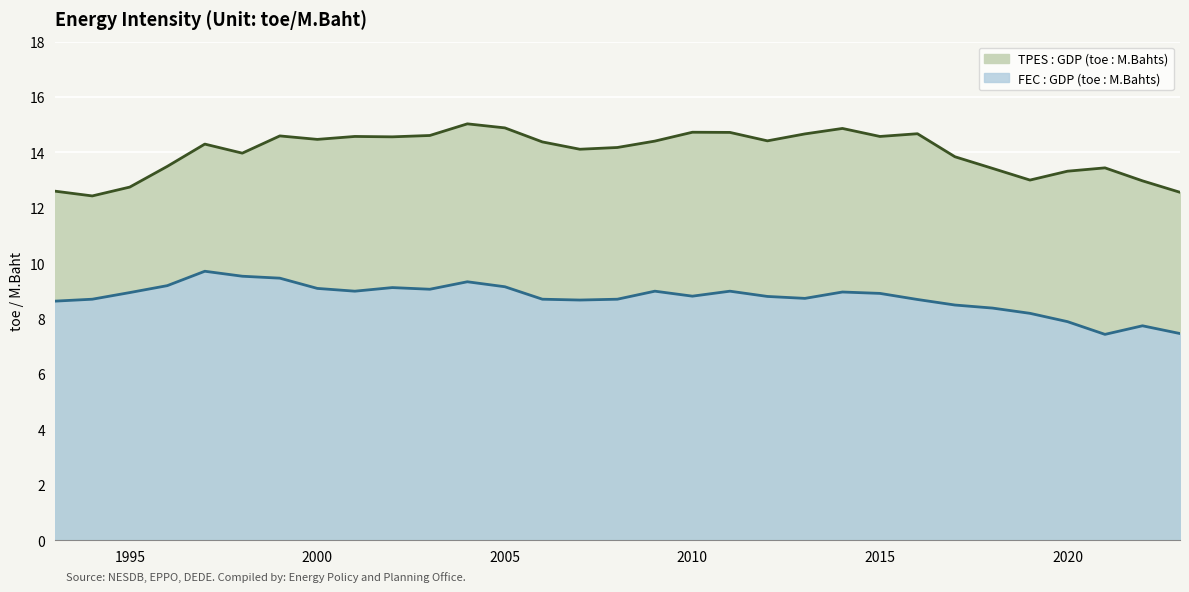

Reading left to right, what are all the values shown in this chart?

TPES : GDP (toe : M.Bahts): 1993=12.6	1994=12.4	1995=12.7	1996=13.5	1997=14.3	1998=14.0	1999=14.6	2000=14.5	2001=14.6	2002=14.6	2003=14.6	2004=15.0	2005=14.9	2006=14.4	2007=14.1	2008=14.2	2009=14.4	2010=14.7	2011=14.7	2012=14.4	2013=14.7	2014=14.9	2015=14.6	2016=14.7	2017=13.8	2018=13.4	2019=13.0	2020=13.3	2021=13.4	2022=13.0	2023=12.6
FEC : GDP (toe : M.Bahts): 1993=8.6	1994=8.7	1995=8.9	1996=9.2	1997=9.7	1998=9.5	1999=9.5	2000=9.1	2001=9.0	2002=9.1	2003=9.1	2004=9.3	2005=9.2	2006=8.7	2007=8.7	2008=8.7	2009=9.0	2010=8.8	2011=9.0	2012=8.8	2013=8.7	2014=9.0	2015=8.9	2016=8.7	2017=8.5	2018=8.4	2019=8.2	2020=7.9	2021=7.4	2022=7.7	2023=7.5